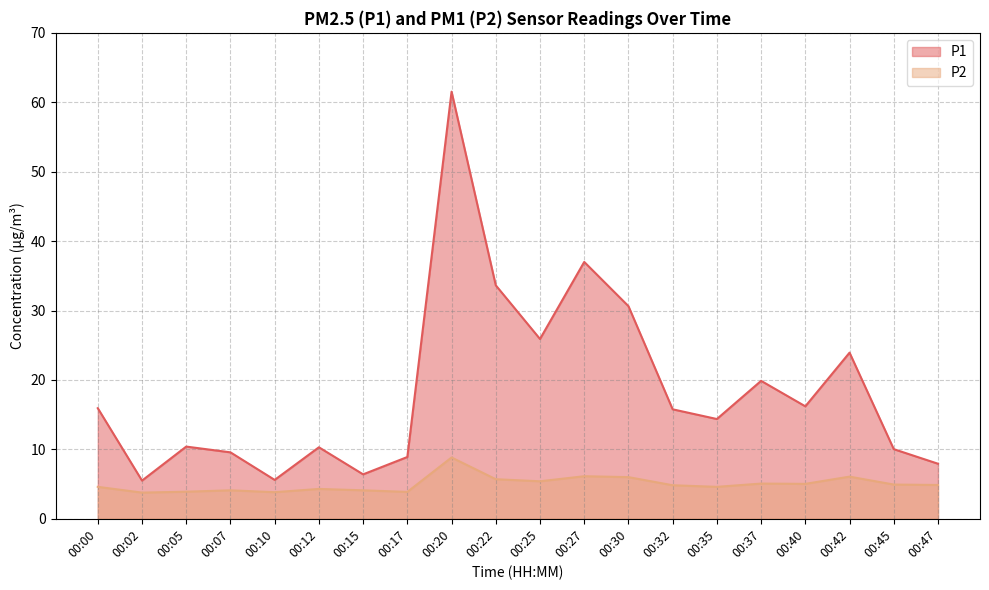

At which category does P2 reach its first local valley?

00:02